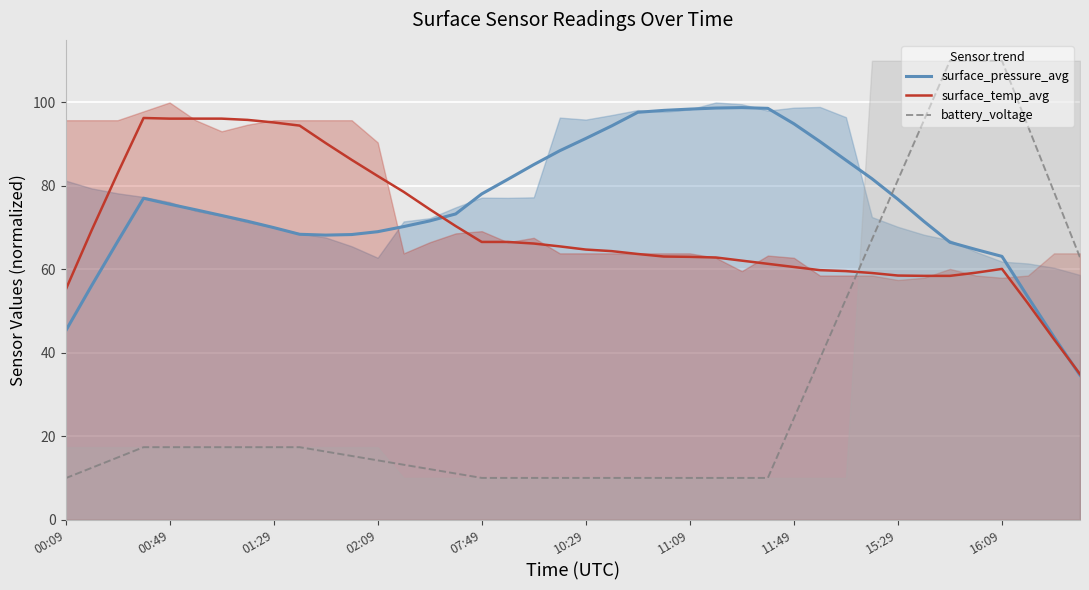

Between which two adjacent categories do surface_temp_avg and surface_pressure_avg first intersect?

14 and 15